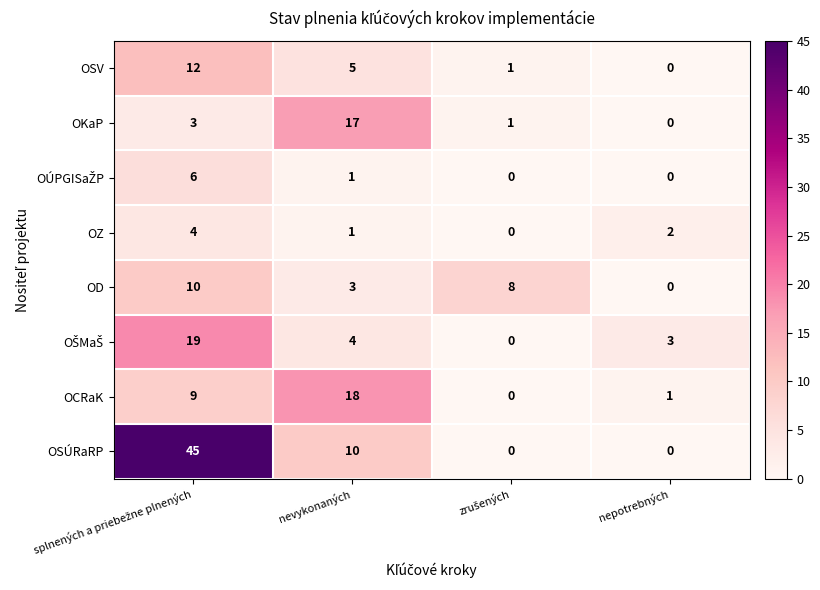

Count the number of data series in this chart.

8